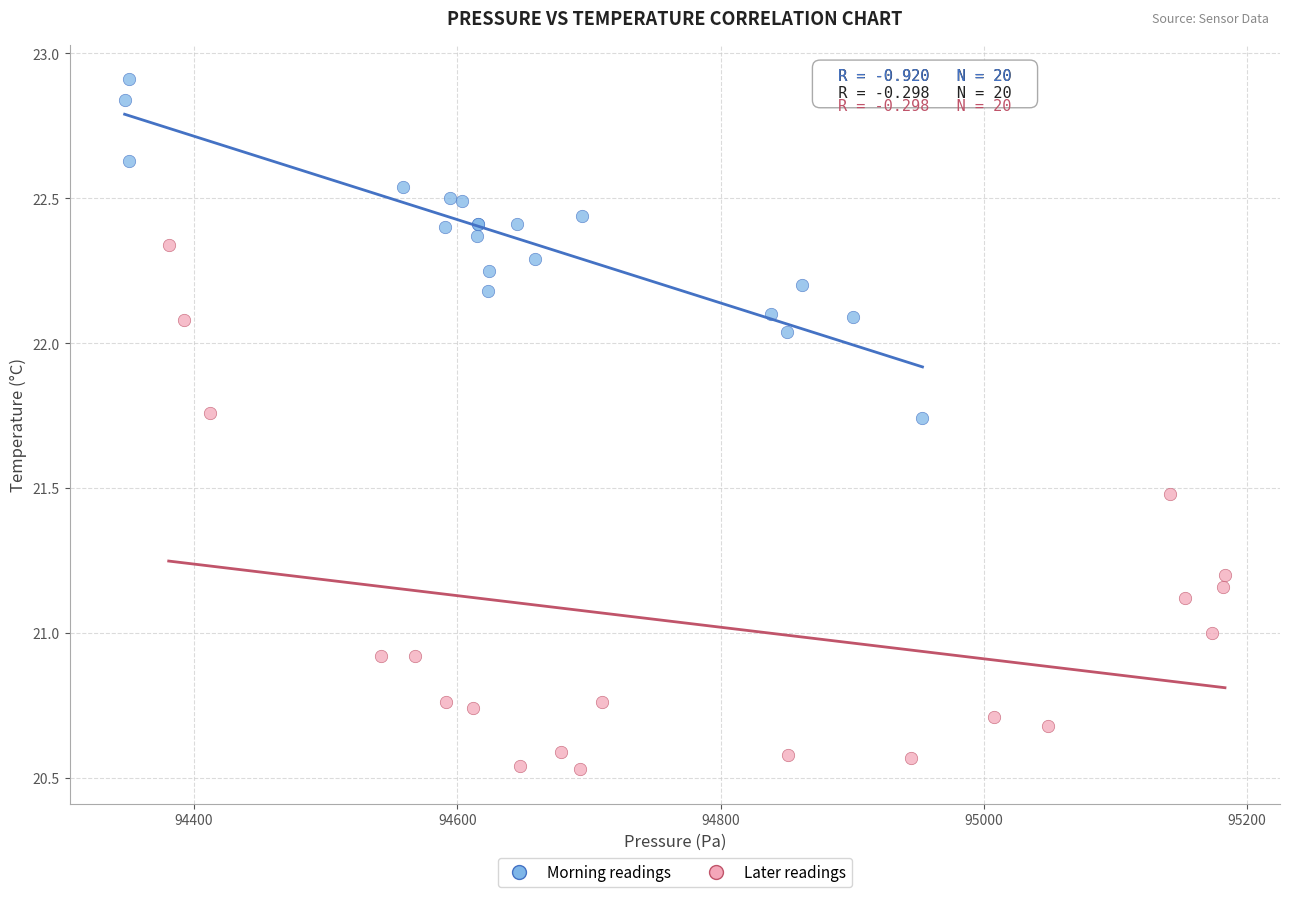

Which series contains the lowest Y value?

Later readings